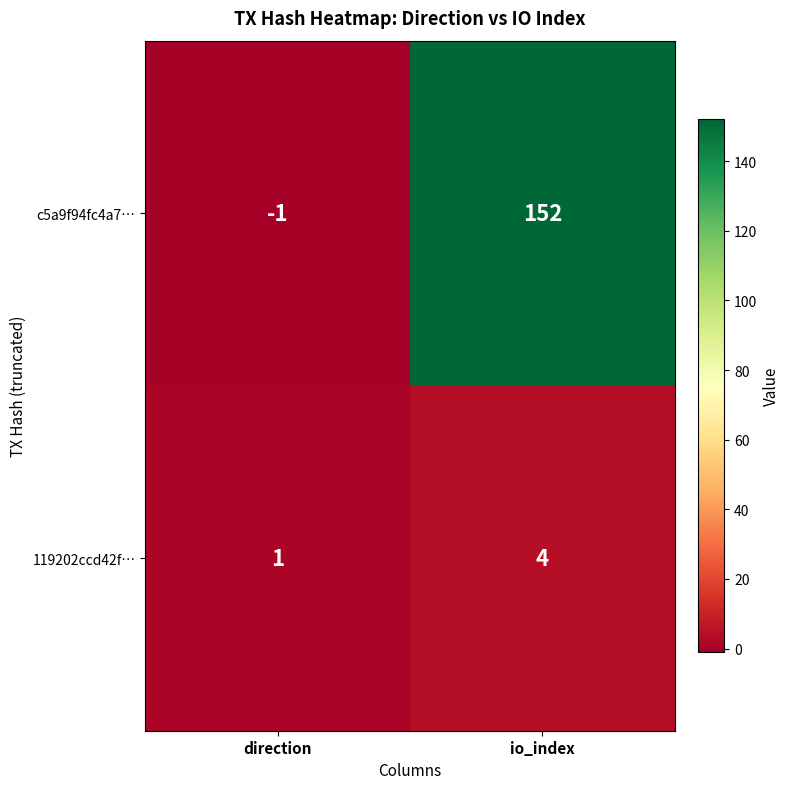

List the series in order of their peak value, lowest first.

119202ccd42f…, c5a9f94fc4a7…